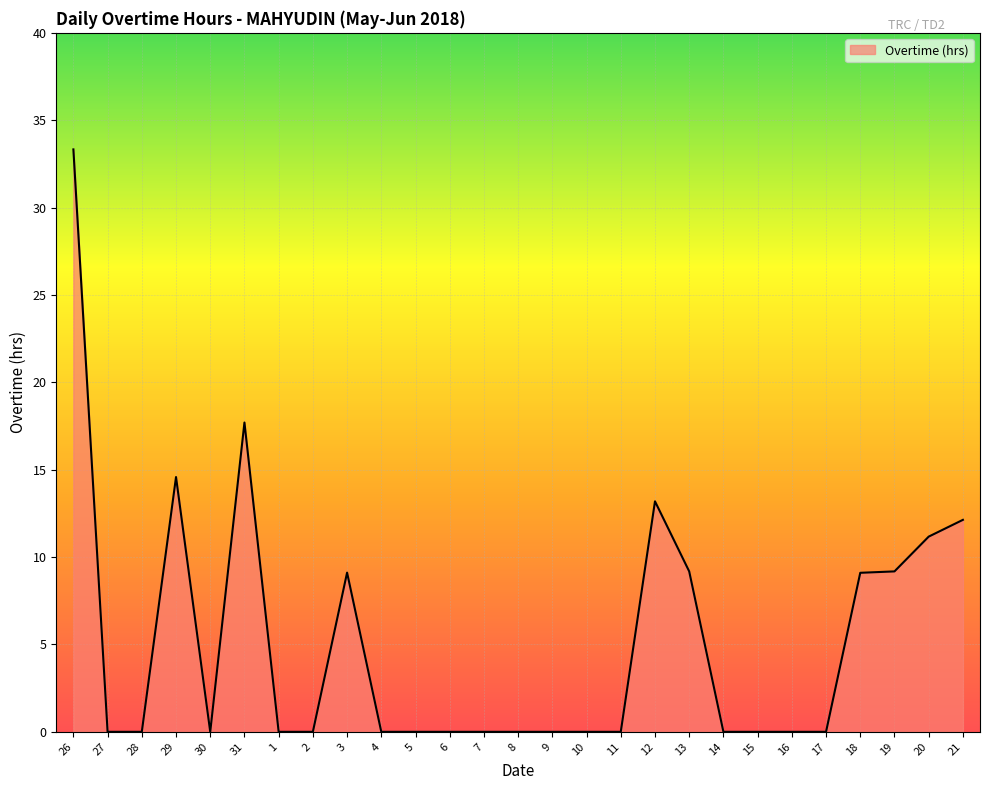

What is the change in value from 31 to 20?

-6.5